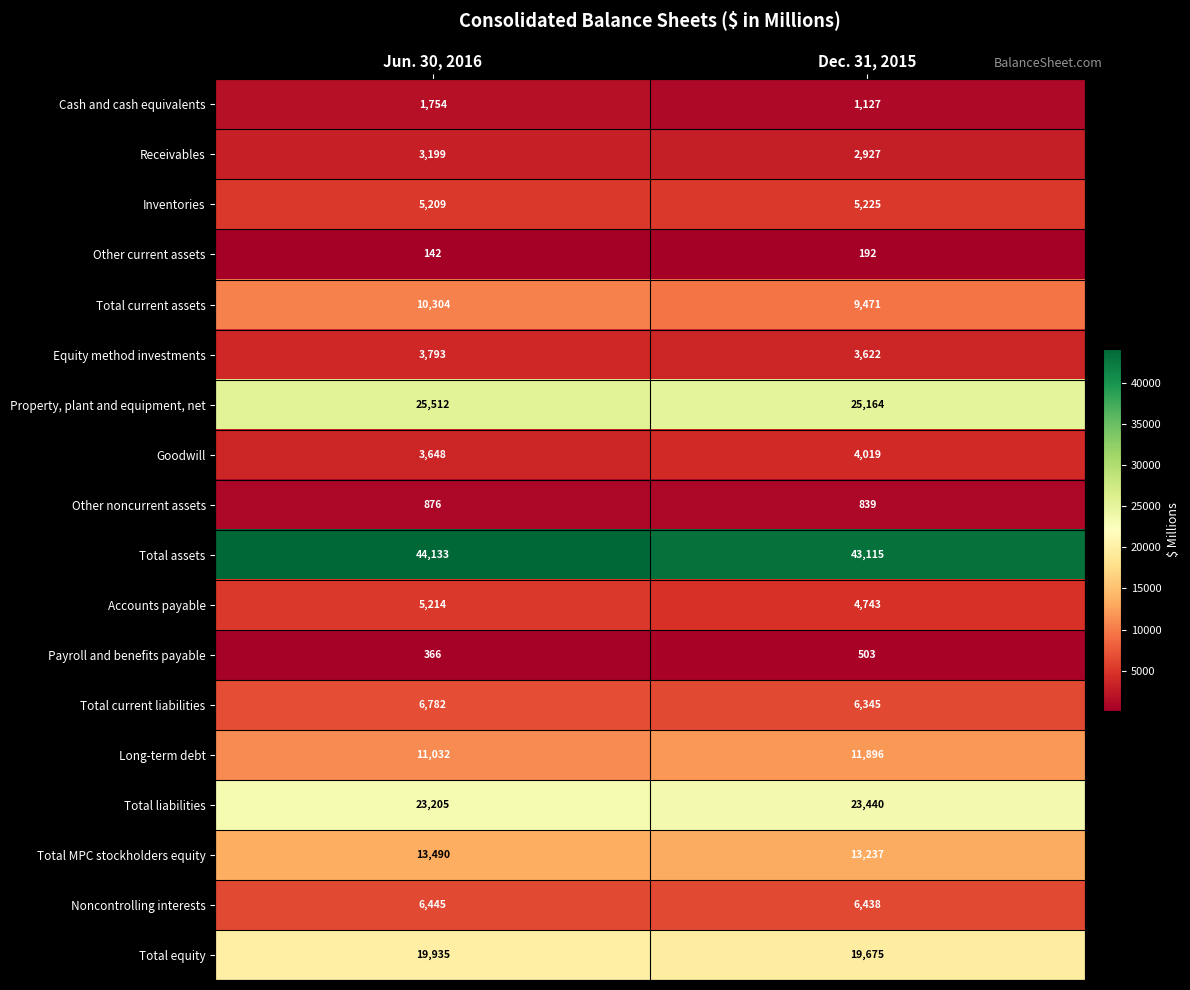

What is the total value across all series at Jun. 30, 2016?

185039